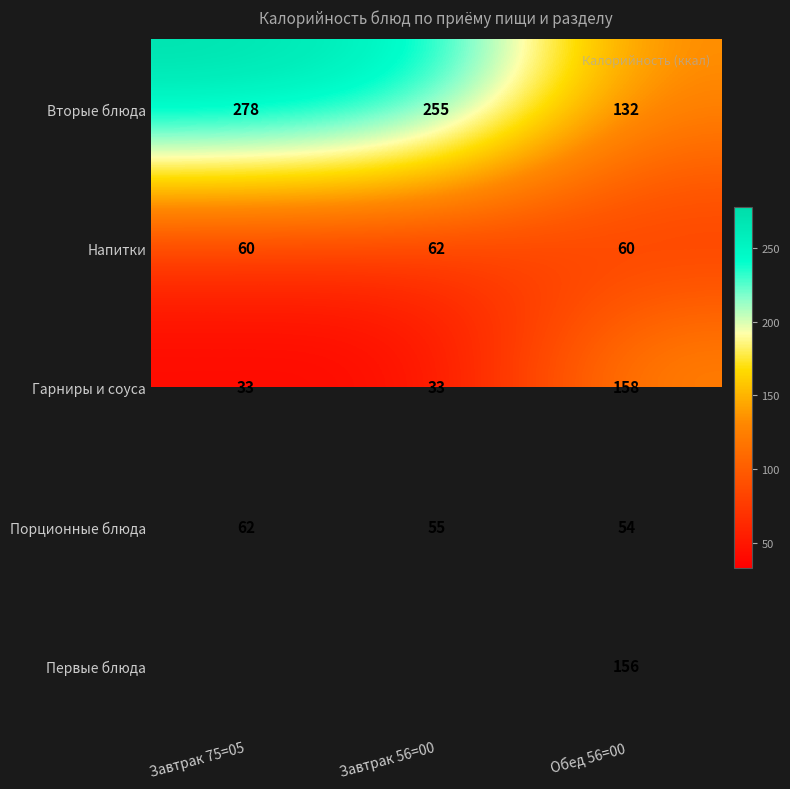

What is the spread (max minus min) of values at Обед 56=00?

104